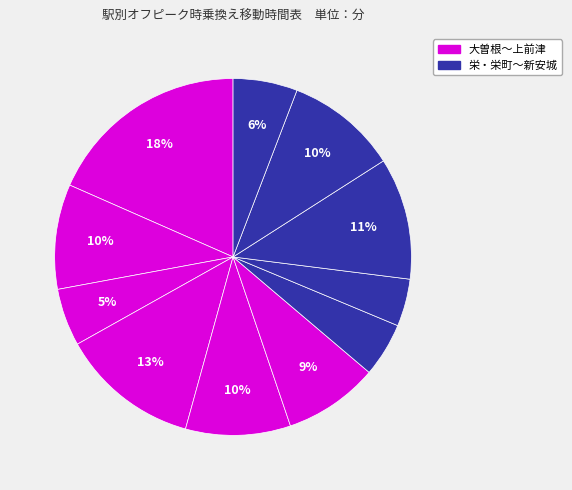

To the nearest percent, what is the difference between the largest and smallest slice percentages?

14%